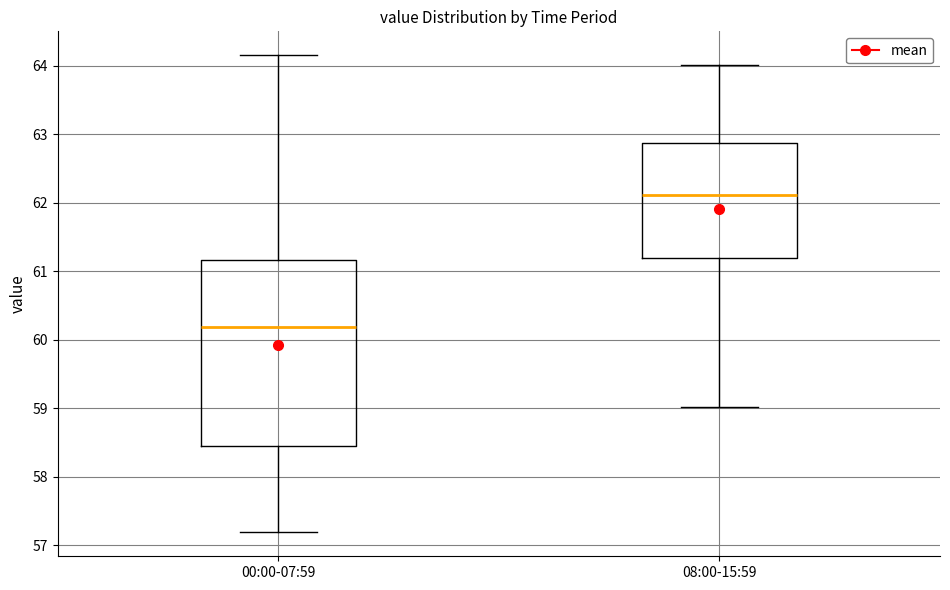

Where does the upper whisker of the box for 08:00-15:59 end on the y-axis? The values are not printed on the chart, so give them approximately, as read against the axis.

64.0